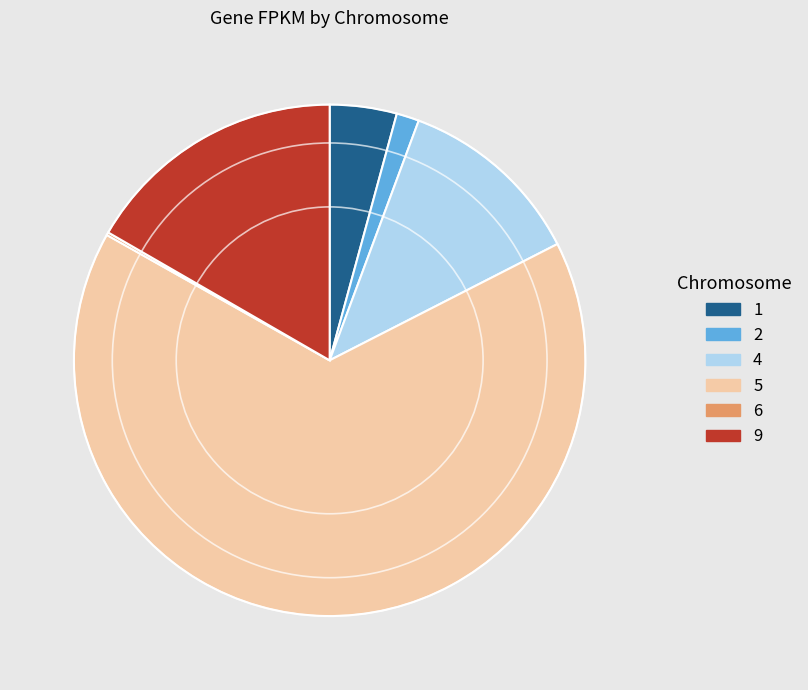

The 5 slice represents 79% of the pie. True or false?

False